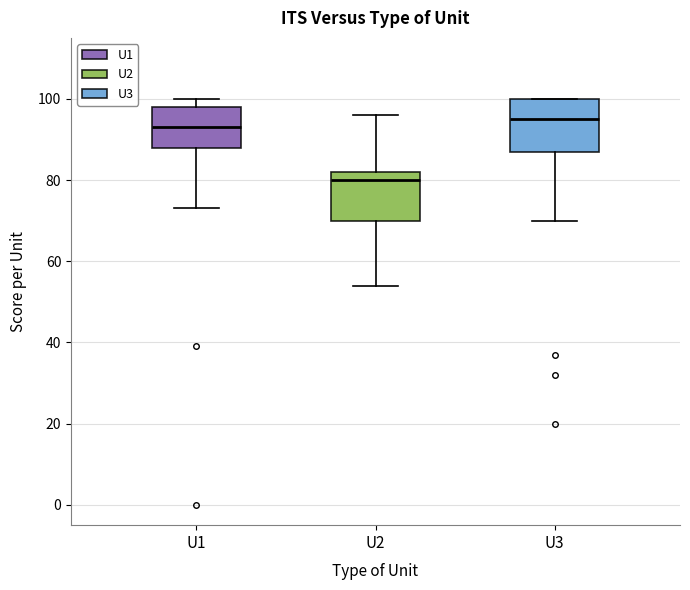

Reading left to right, read every box against the y-axis: the position of its median line, the range the box covers, and the ends of its whiskers. The values are not printed on the chart, so give them approximately, as read against the axis.

U1: median 94, box 88 to 98, whiskers 74 to 100
U2: median 80, box 70 to 82, whiskers 54 to 96
U3: median 96, box 88 to 100, whiskers 70 to 100